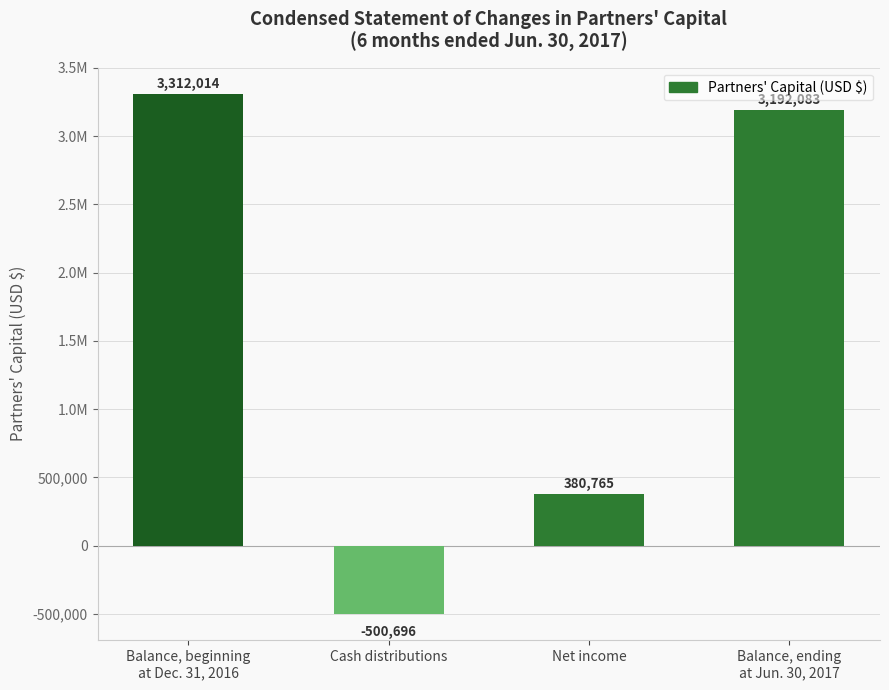

Which category has the highest value across all series?

Balance, beginning
at Dec. 31, 2016